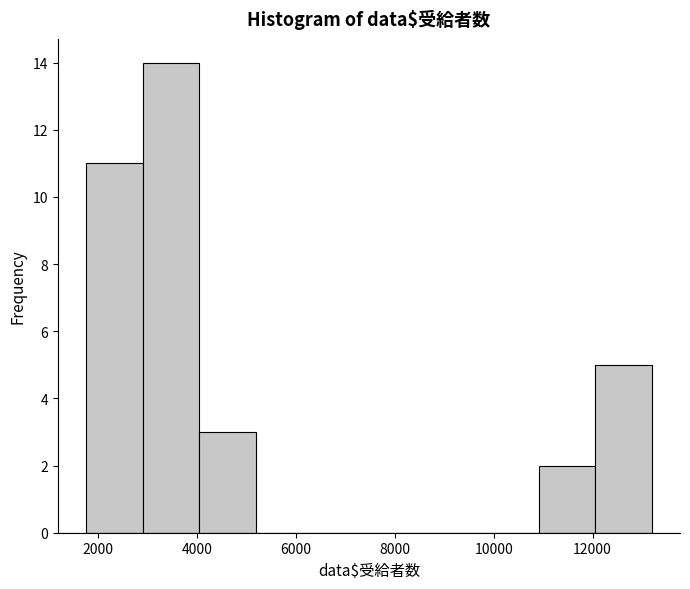

Over which range of the x-axis is the bar tallest?

3000 to 4000